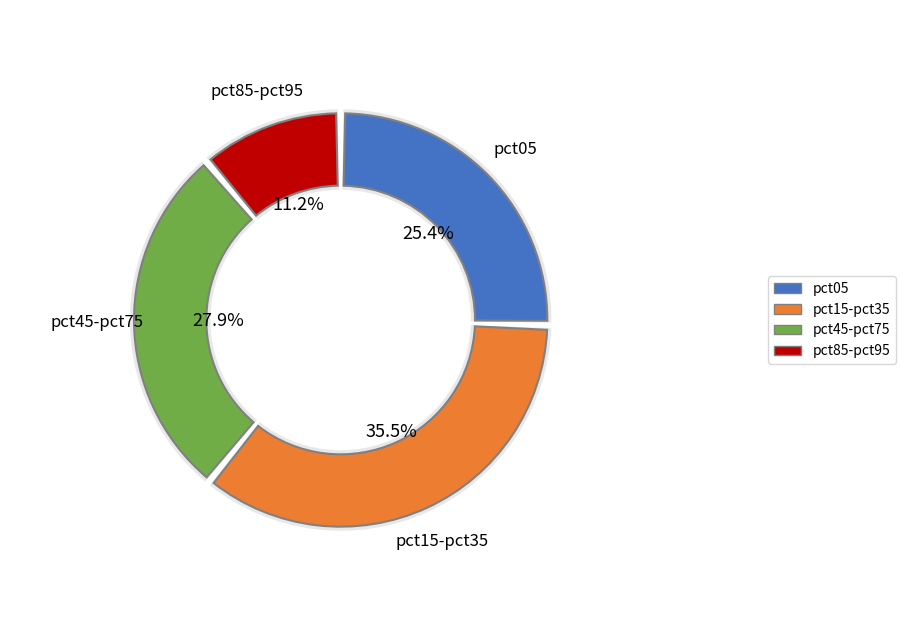

Does pct95 represent more than half of the total?

No